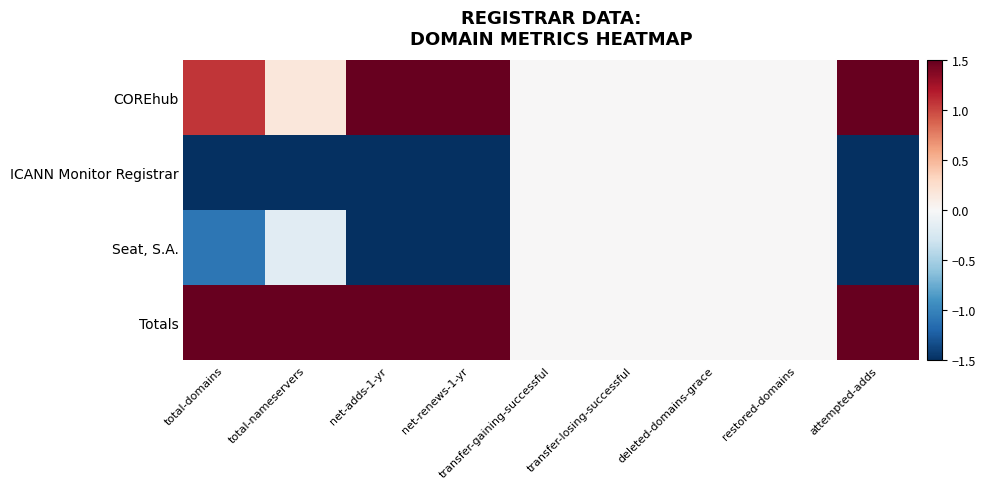

Reading left to right, extract all data points from this chart.

COREhub: total-domains=1.1	total-nameservers=0.2	net-adds-1-yr=1.5	net-renews-1-yr=1.5	transfer-gaining-successful=0.0	transfer-losing-successful=0.0	deleted-domains-grace=0.0	restored-domains=0.0	attempted-adds=1.5
ICANN Monitor Registrar: total-domains=-1.5	total-nameservers=-1.5	net-adds-1-yr=-1.5	net-renews-1-yr=-1.5	transfer-gaining-successful=0.0	transfer-losing-successful=0.0	deleted-domains-grace=0.0	restored-domains=0.0	attempted-adds=-1.5
Seat, S.A.: total-domains=-1.1	total-nameservers=-0.2	net-adds-1-yr=-1.5	net-renews-1-yr=-1.5	transfer-gaining-successful=0.0	transfer-losing-successful=0.0	deleted-domains-grace=0.0	restored-domains=0.0	attempted-adds=-1.5
Totals: total-domains=1.5	total-nameservers=1.5	net-adds-1-yr=1.5	net-renews-1-yr=1.5	transfer-gaining-successful=0.0	transfer-losing-successful=0.0	deleted-domains-grace=0.0	restored-domains=0.0	attempted-adds=1.5